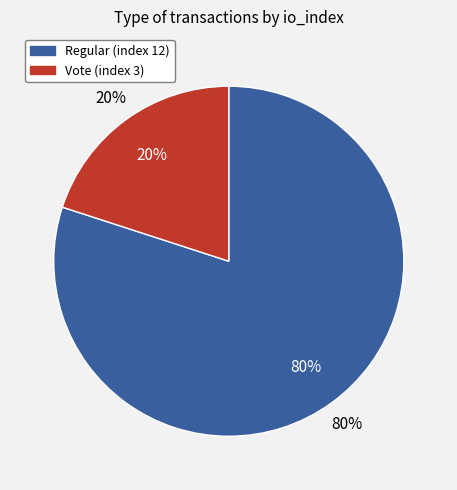

Do Vote (index 3) and Regular (index 12) together represent more than half of the pie?

Yes